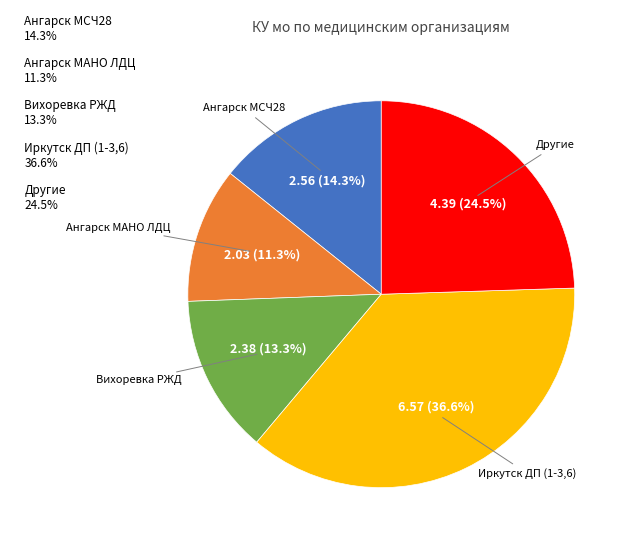

Is the sum of Ангарск МСЧ28 14.3% and Иркутск ДП (1-3,6) 36.6% greater than half?

Yes